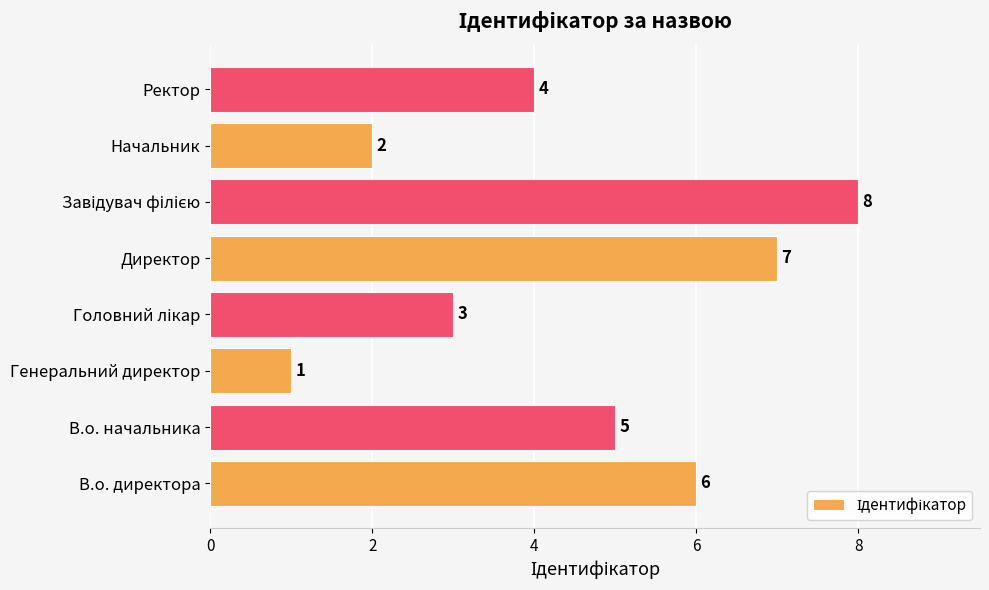

What is the maximum value shown in the chart?

8